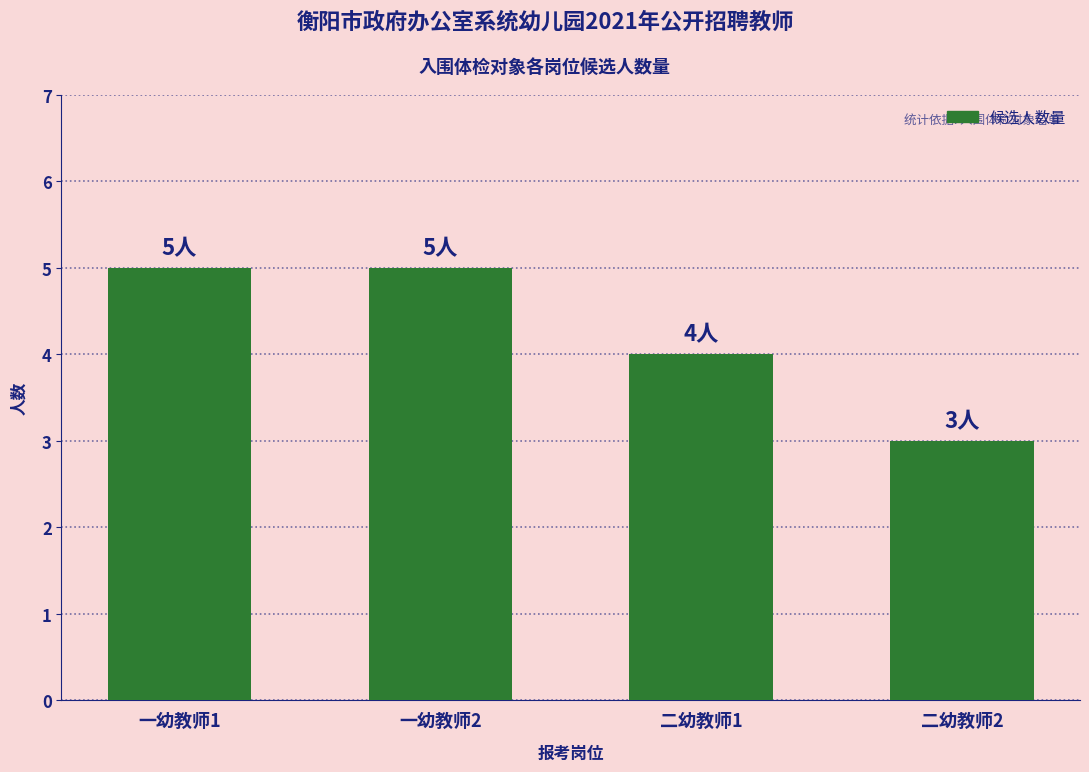

What is the approximate value at 二幼教师1?

4